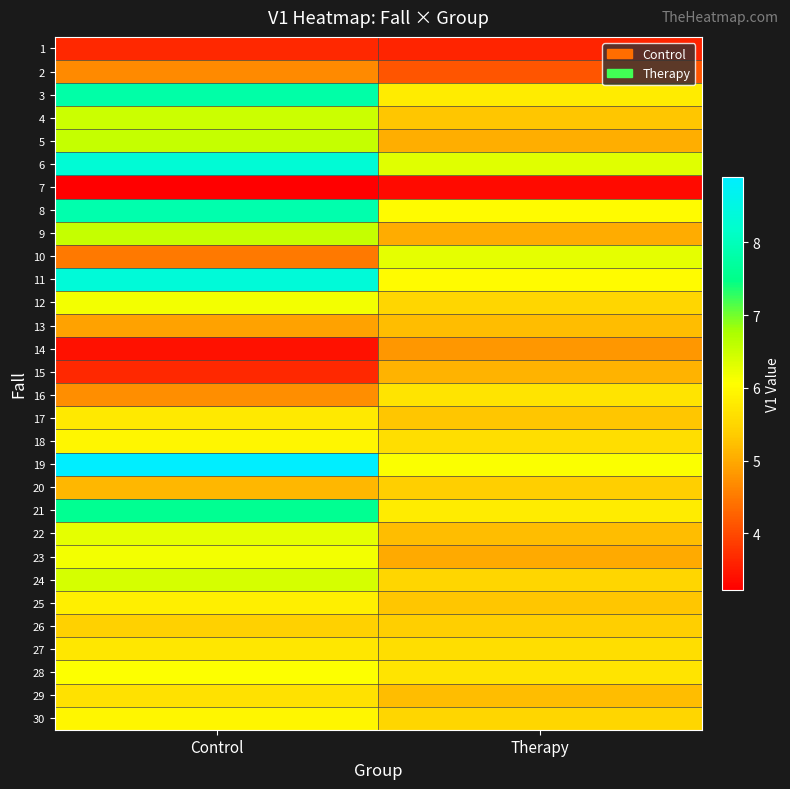

Reading right to left, list all the values displayed in this chart.

1: Therapy=3.6	Control=3.6
2: Therapy=4.1	Control=4.7
3: Therapy=5.8	Control=7.8
4: Therapy=5.3	Control=6.5
5: Therapy=5.1	Control=6.5
6: Therapy=6.3	Control=8.3
7: Therapy=3.4	Control=3.2
8: Therapy=6.0	Control=7.9
9: Therapy=5.0	Control=6.5
10: Therapy=6.3	Control=4.5
11: Therapy=6.0	Control=8.4
12: Therapy=5.5	Control=6.2
13: Therapy=5.2	Control=4.9
14: Therapy=4.8	Control=3.4
15: Therapy=5.1	Control=3.7
16: Therapy=5.7	Control=4.7
17: Therapy=5.3	Control=5.8
18: Therapy=5.6	Control=5.9
19: Therapy=6.1	Control=8.9
20: Therapy=5.4	Control=5.1
21: Therapy=5.8	Control=7.6
22: Therapy=5.2	Control=6.3
23: Therapy=5.0	Control=6.2
24: Therapy=5.5	Control=6.4
25: Therapy=5.3	Control=5.9
26: Therapy=5.4	Control=5.4
27: Therapy=5.6	Control=5.7
28: Therapy=5.7	Control=6.1
29: Therapy=5.2	Control=5.7
30: Therapy=5.5	Control=6.0